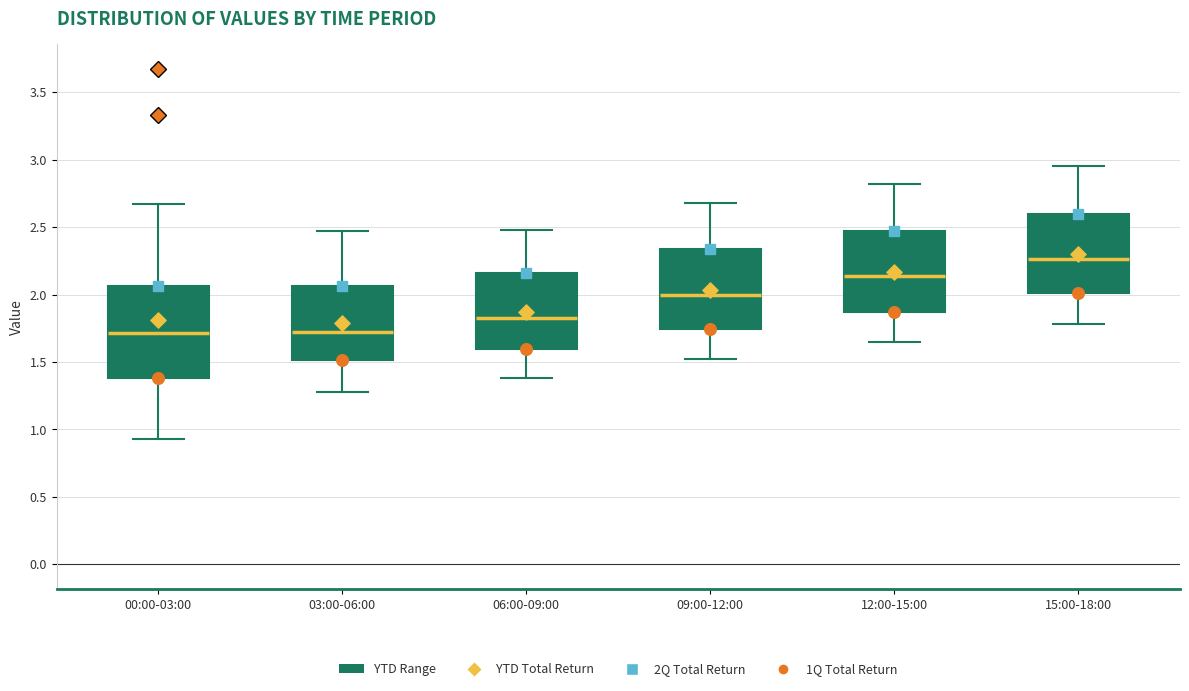

Reading left to right, read every box against the y-axis: the position of its median line, the range the box covers, and the ends of its whiskers. The values are not printed on the chart, so give them approximately, as read against the axis.

00:00-03:00: median 1.70, box 1.40 to 2.05, whiskers 0.95 to 2.65
03:00-06:00: median 1.75, box 1.50 to 2.05, whiskers 1.30 to 2.45
06:00-09:00: median 1.85, box 1.60 to 2.15, whiskers 1.40 to 2.50
09:00-12:00: median 2.00, box 1.75 to 2.35, whiskers 1.50 to 2.70
12:00-15:00: median 2.15, box 1.85 to 2.45, whiskers 1.65 to 2.80
15:00-18:00: median 2.25, box 2.00 to 2.60, whiskers 1.80 to 2.95